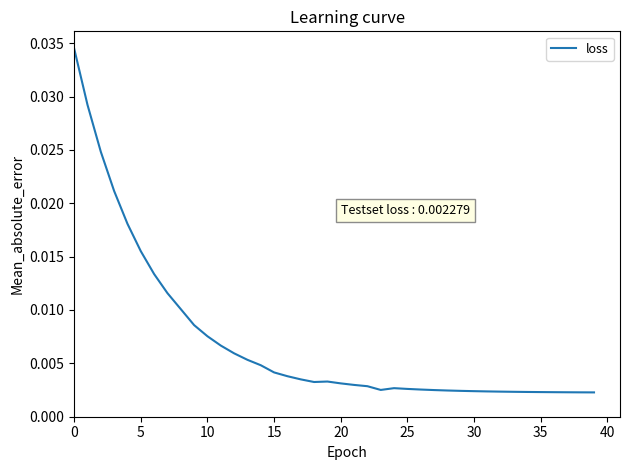

Is this an area chart (filled region under the line)?

No